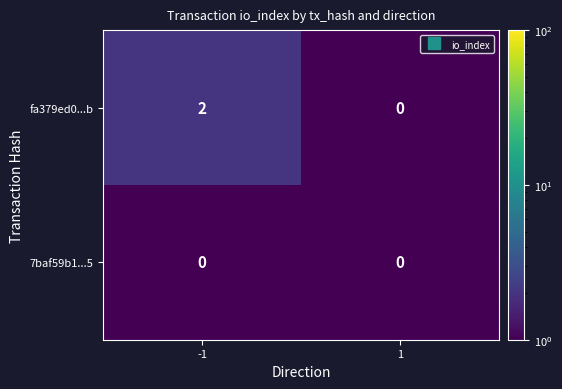

Reading right to left, list all the values displayed in this chart.

fa379ed0...b: 1=0	-1=2
7baf59b1...5: 1=0	-1=0